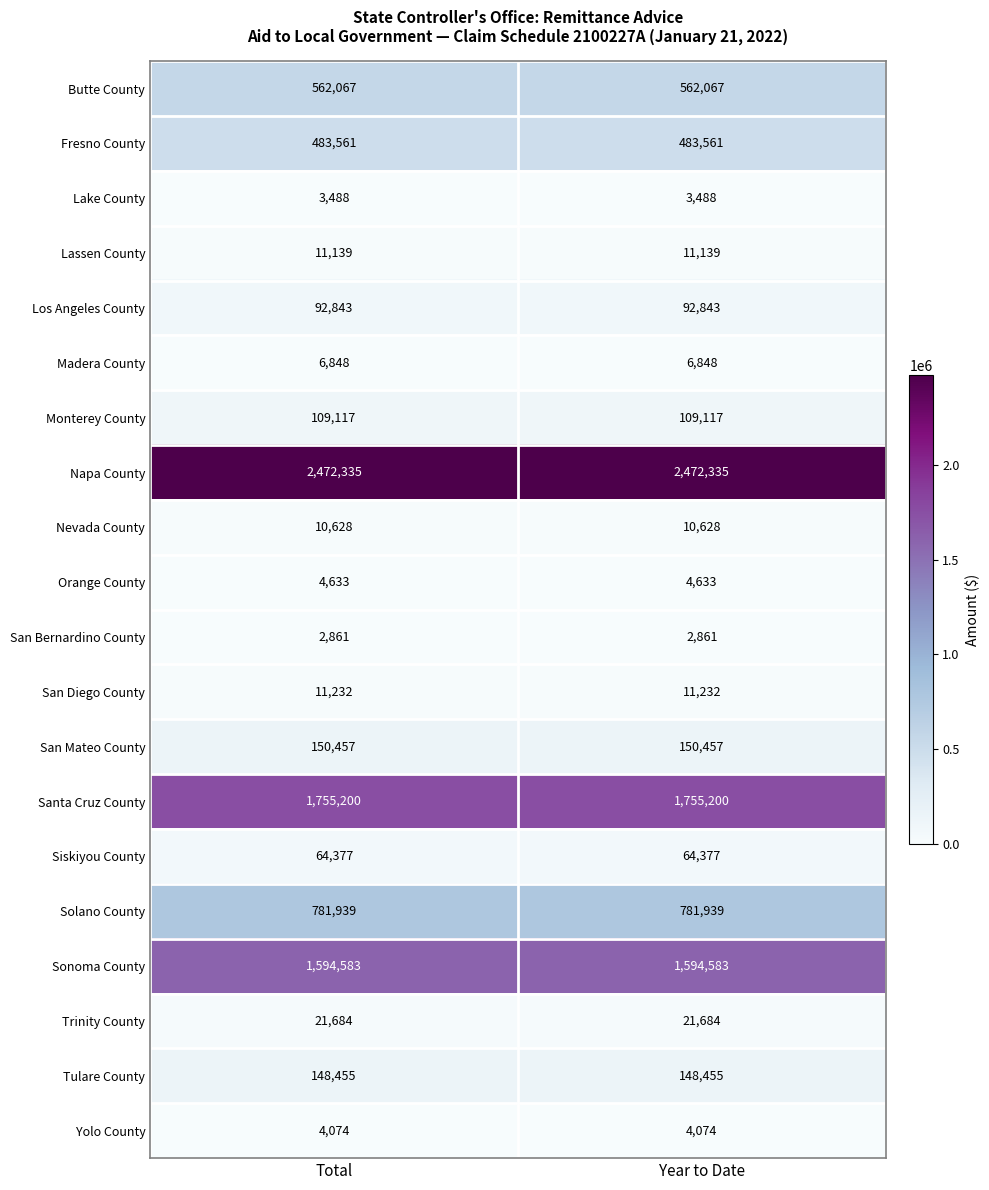

What is the minimum value for Sonoma County?

1594583